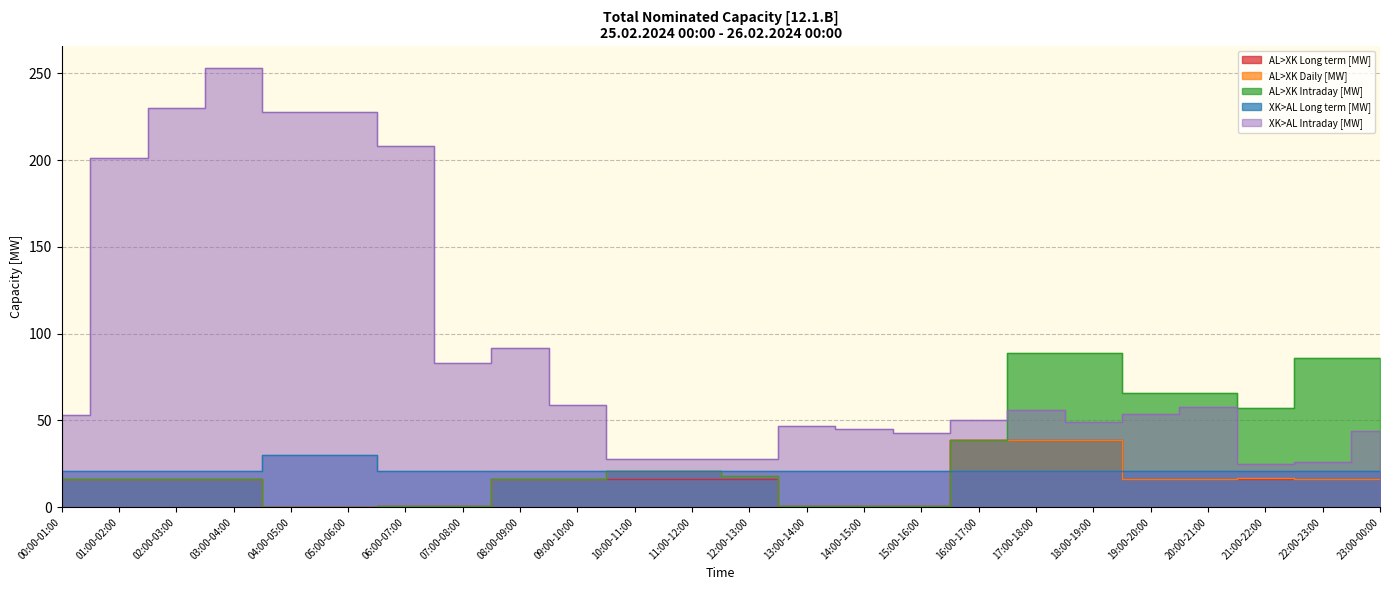

Reading right to left, list all the values displayed in this chart.

AL>XK Long term [MW]: 16	16	16	16	16	39	39	39	1	1	1	16	16	16	16	16	1	1	0	0	16	16	16	16
AL>XK Daily [MW]: 16	16	17	16	16	39	39	39	1	1	1	18	21	21	16	16	1	1	0	0	16	16	16	16
AL>XK Intraday [MW]: 86	86	57	66	66	89	89	39	1	1	1	18	21	21	16	16	1	1	0	0	16	16	16	16
XK>AL Long term [MW]: 21	21	21	21	21	21	21	21	21	21	21	21	21	21	21	21	21	21	30	30	21	21	21	21
XK>AL Intraday [MW]: 44	26	25	58	54	49	56	50	43	45	47	28	28	28	59	92	83	208	228	228	253	230	201	53